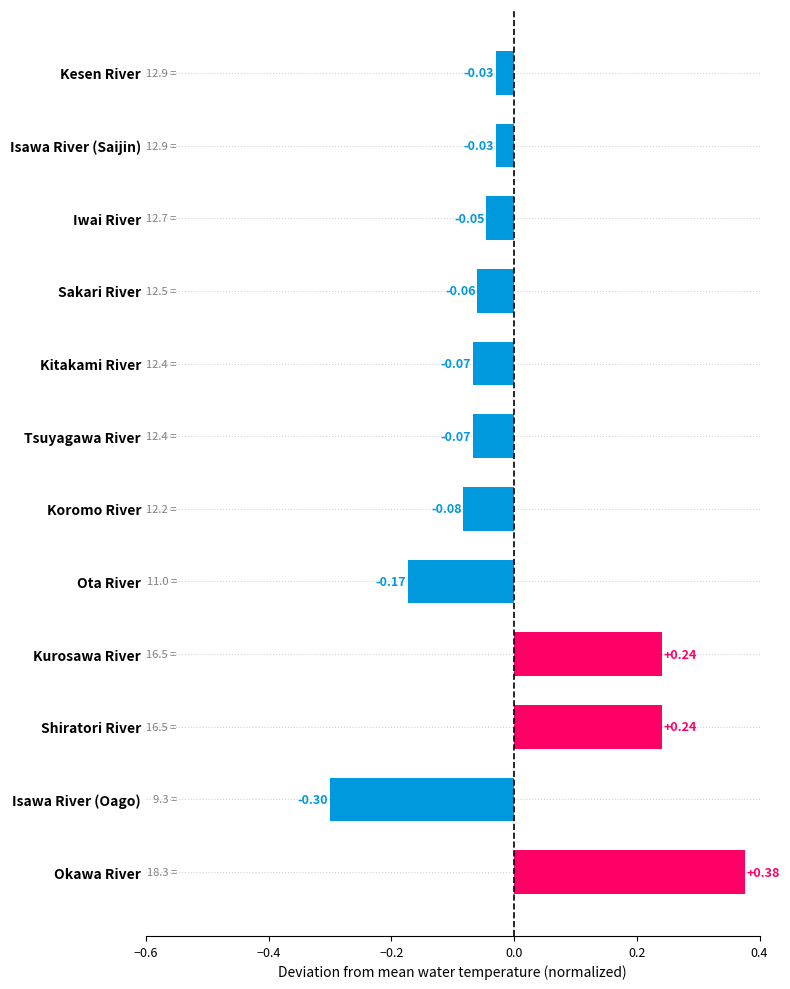

How many series are shown in this chart?

1